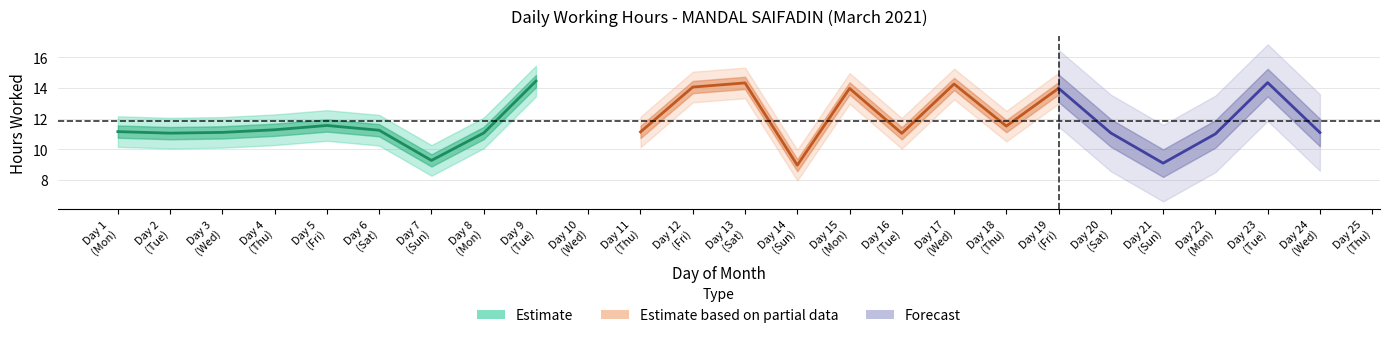

Reading right to left, list all the values displayed in this chart.

0.0	11.1	14.4	11.0	9.1	11.1	14.0	11.5	14.3	11.1	14.0	9.0	14.3	14.1	11.1	0.0	14.5	11.1	9.3	11.2	11.6	11.3	11.1	11.1	11.2